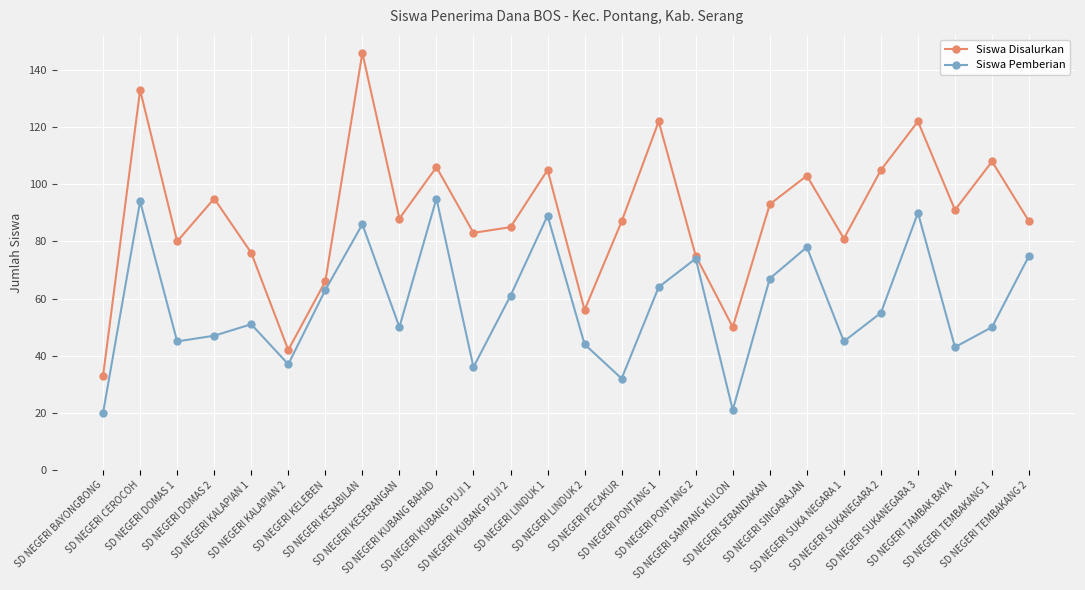

What are all the series names shown in the legend?

Siswa Disalurkan, Siswa Pemberian